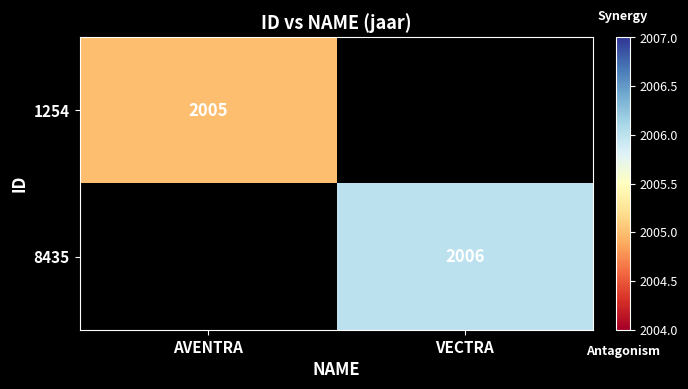

True or false: 8435 has a value of 2006 at VECTRA.

True